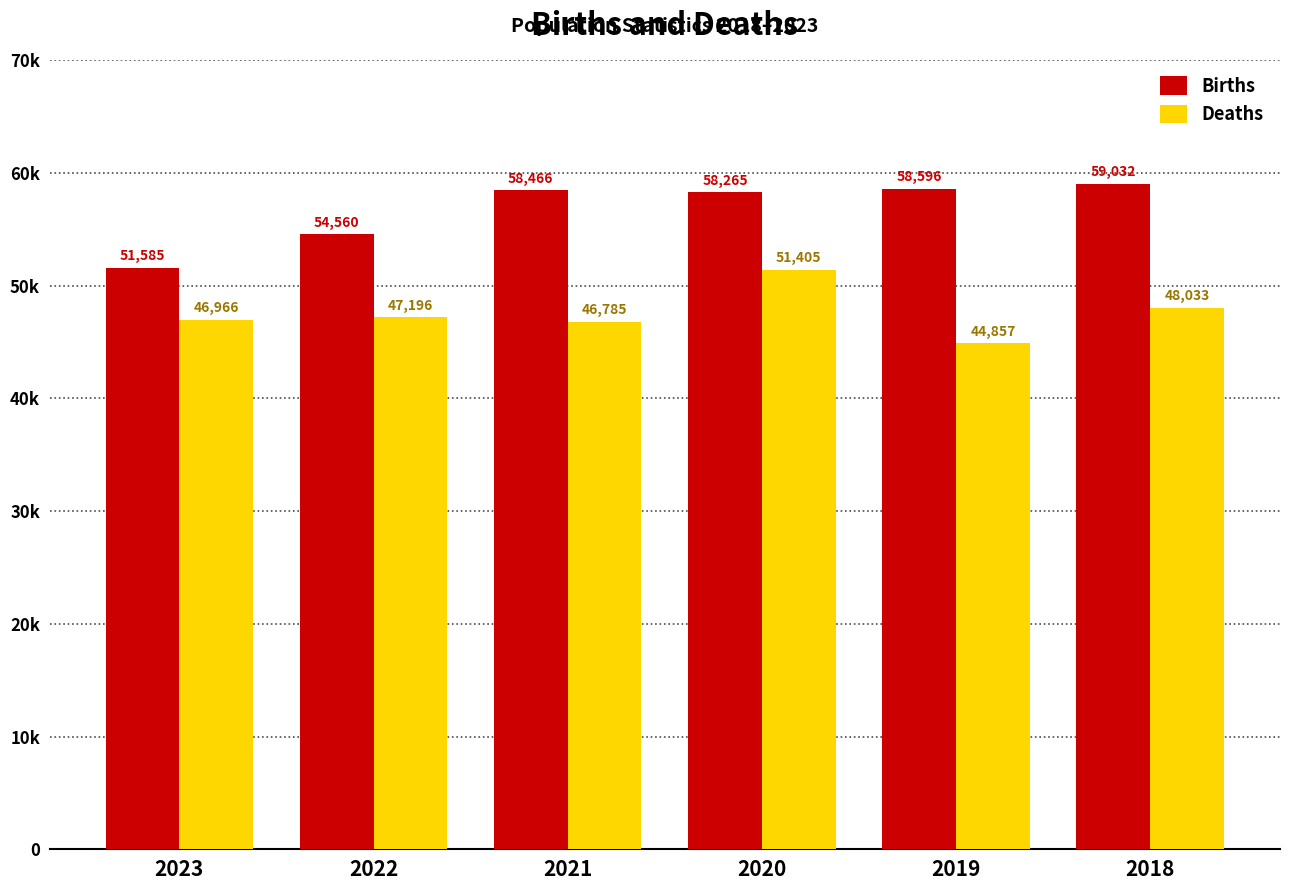

Which series changed the most between 2021 and 2020?

Deaths